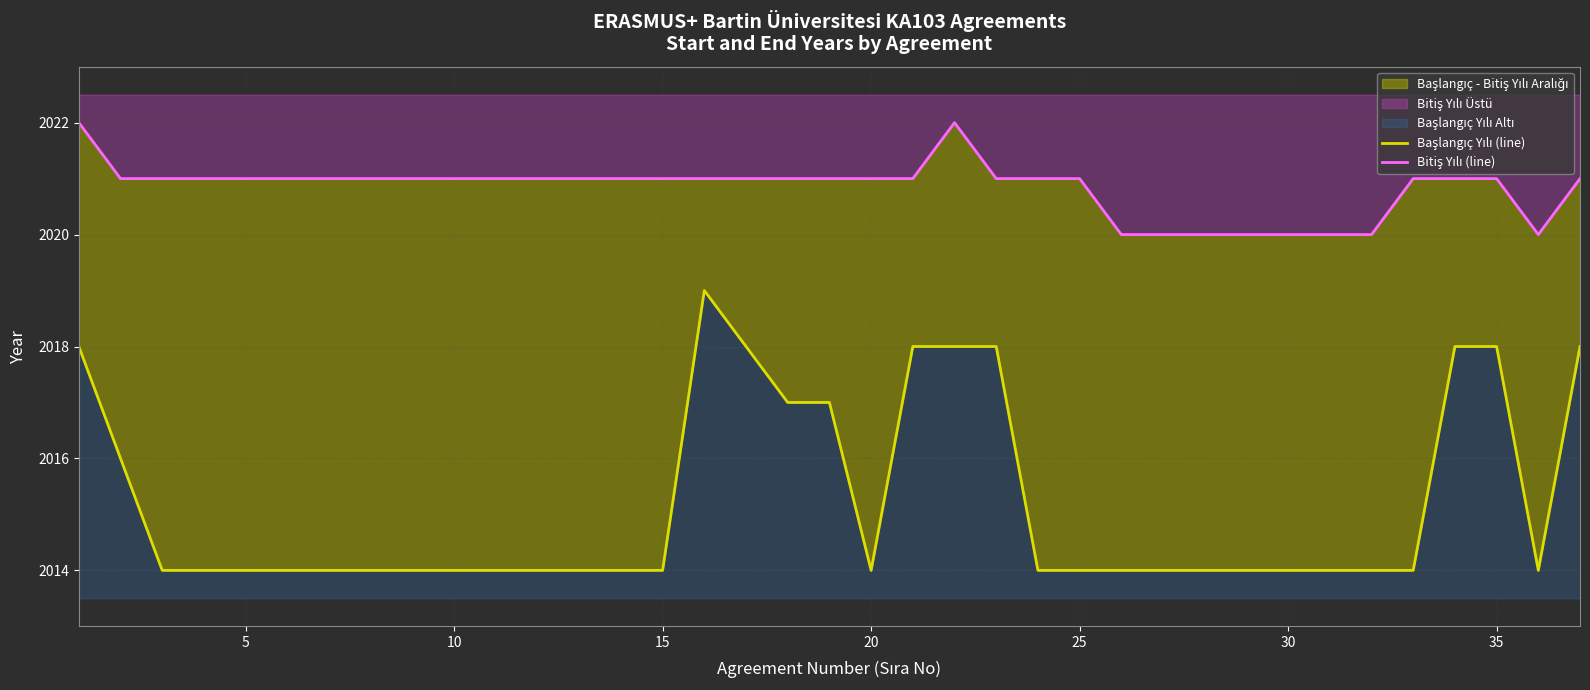

What is the value of the Başlangıç Yılı (line) point at the 30th from the left?

2014